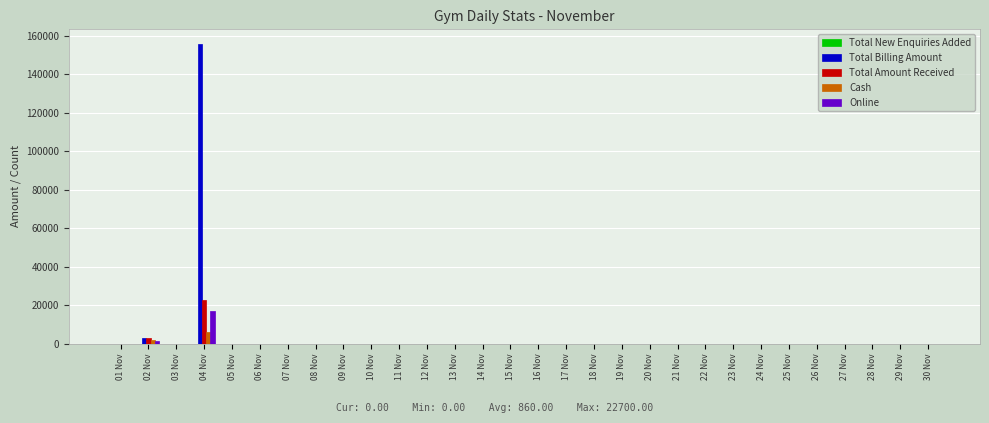

What is the sum of all Cash values?

7700